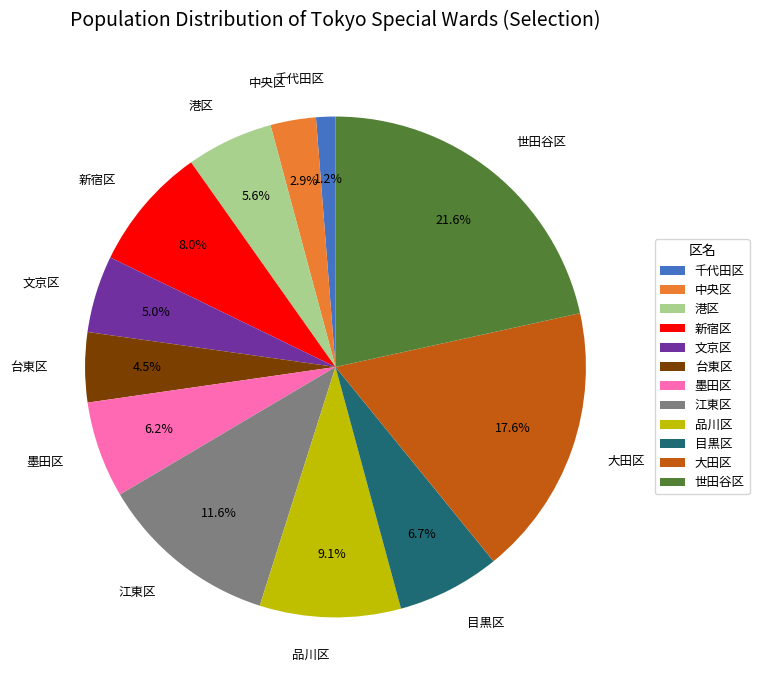

How many segments does this pie chart have?

12